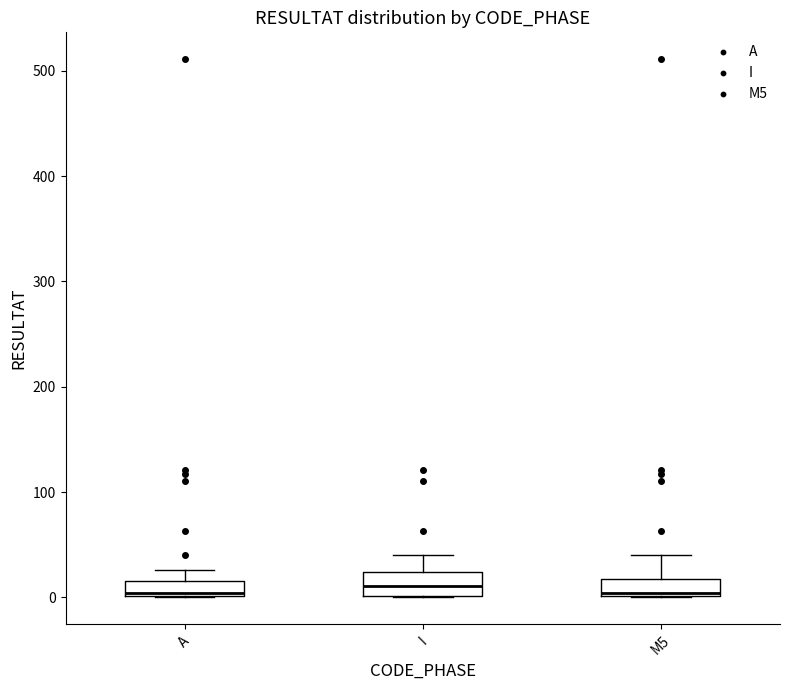

Where does the upper whisker of the box for A end on the y-axis? The values are not printed on the chart, so give them approximately, as read against the axis.

30